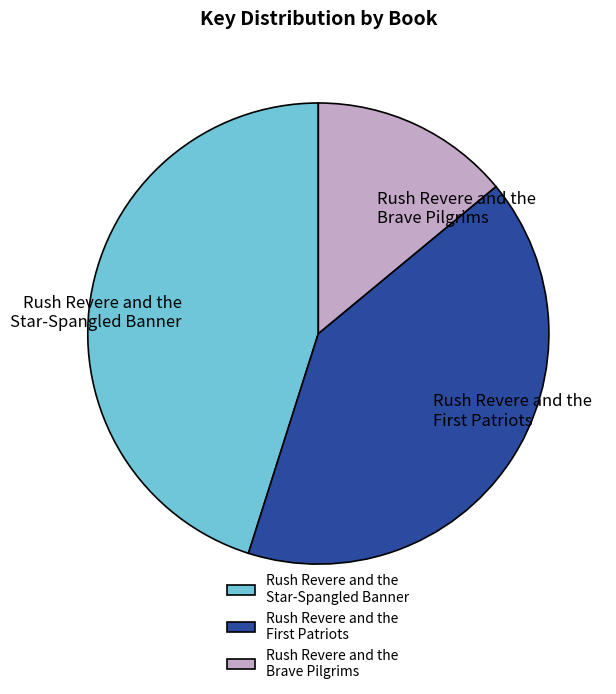

Rank the categories by value from lowest to highest.

Rush Revere and the Brave Pilgrims, Rush Revere and the First Patriots, Rush Revere and the Star-Spangled Banner